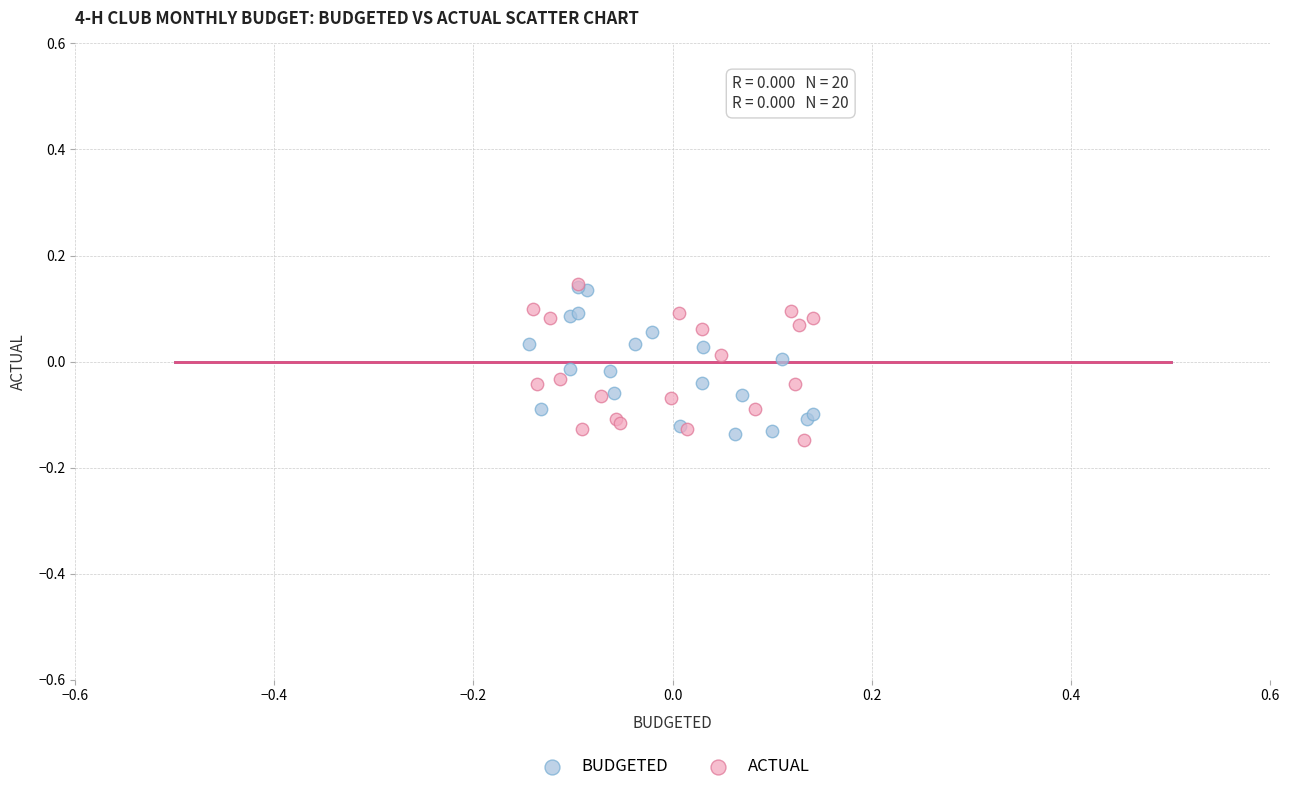

What are all the series names shown in the legend?

BUDGETED, ACTUAL